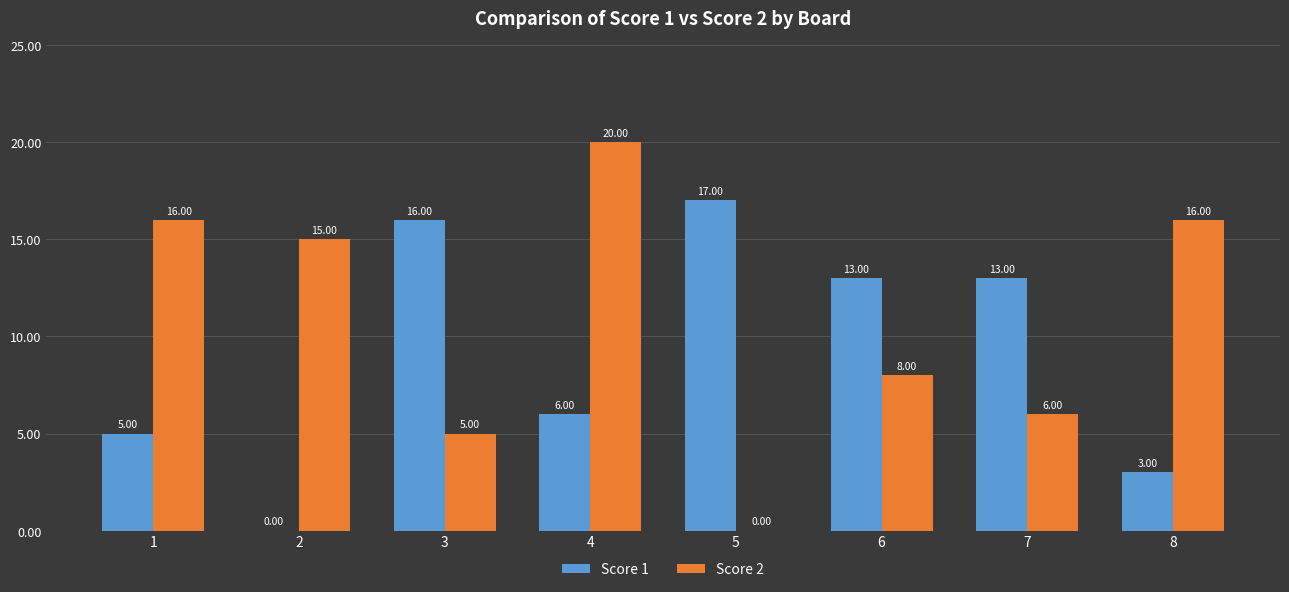

Reading left to right, list all the values displayed in this chart.

Score 1: 1=5	2=0	3=16	4=6	5=17	6=13	7=13	8=3
Score 2: 1=16	2=15	3=5	4=20	5=0	6=8	7=6	8=16